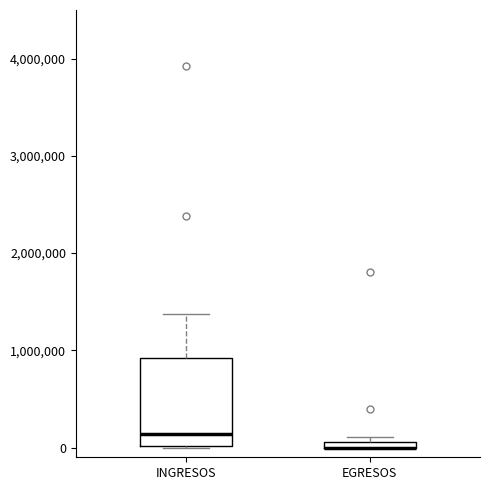

Where does the upper whisker of the box for INGRESOS end on the y-axis? The values are not printed on the chart, so give them approximately, as read against the axis.

1400000